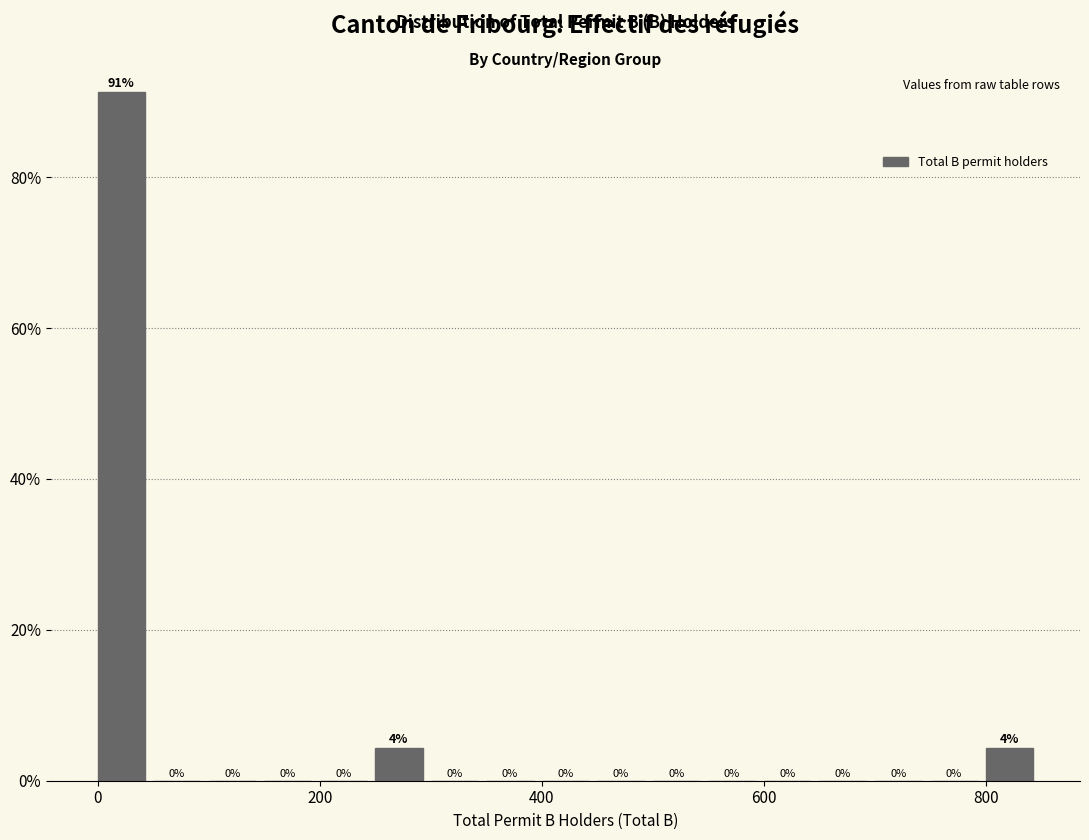

Read against the x-axis, roughly where is the centre of the tallest bar?

20